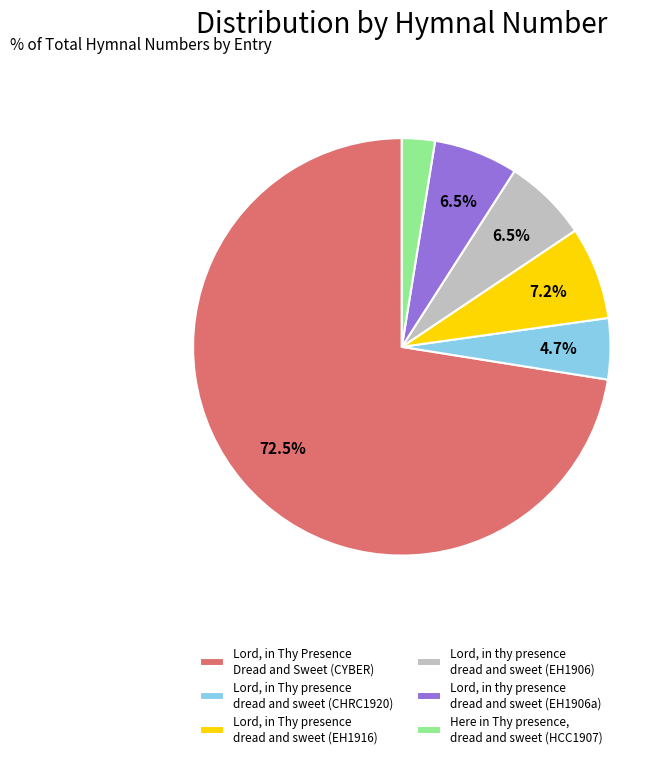

What is the ratio of the value at Lord, in thy presence dread and sweet (EH1906) to the value at Lord, in Thy presence dread and sweet (CHRC1920)?

1.4